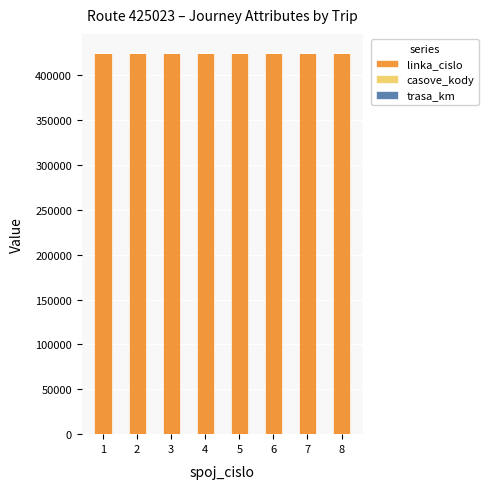

What is the total value across all series at 8?

425089